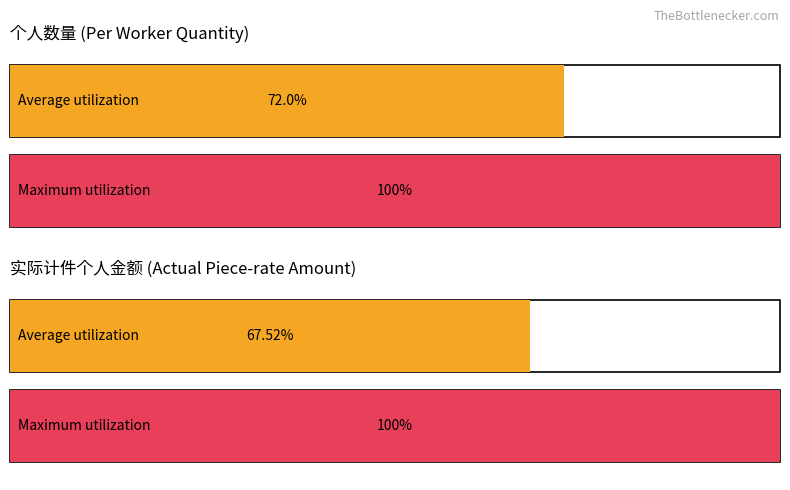

Are the bars grouped side by side (vs. stacked)?

Yes